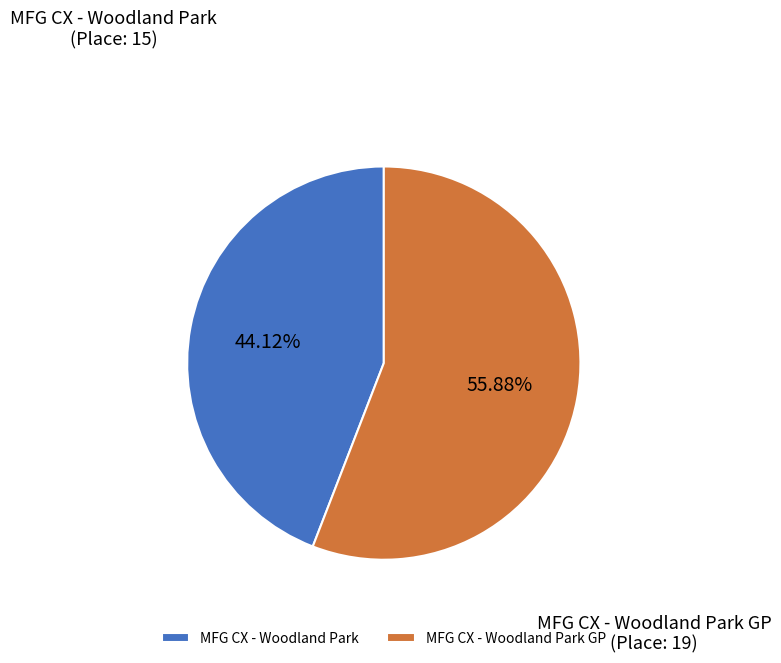

How many slices are in this pie chart?

2